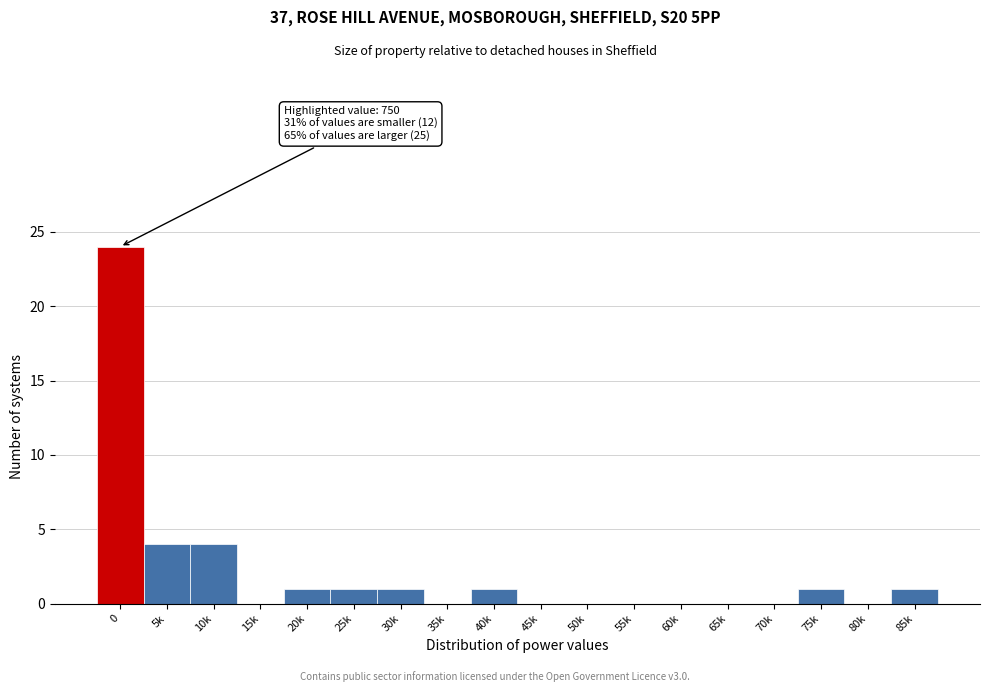

Reading right to left, transcribe all the data shown in this chart.

85k=1	80k=0	75k=1	70k=0	65k=0	60k=0	55k=0	50k=0	45k=0	40k=1	35k=0	30k=1	25k=1	20k=1	15k=0	10k=4	5k=4	0=24